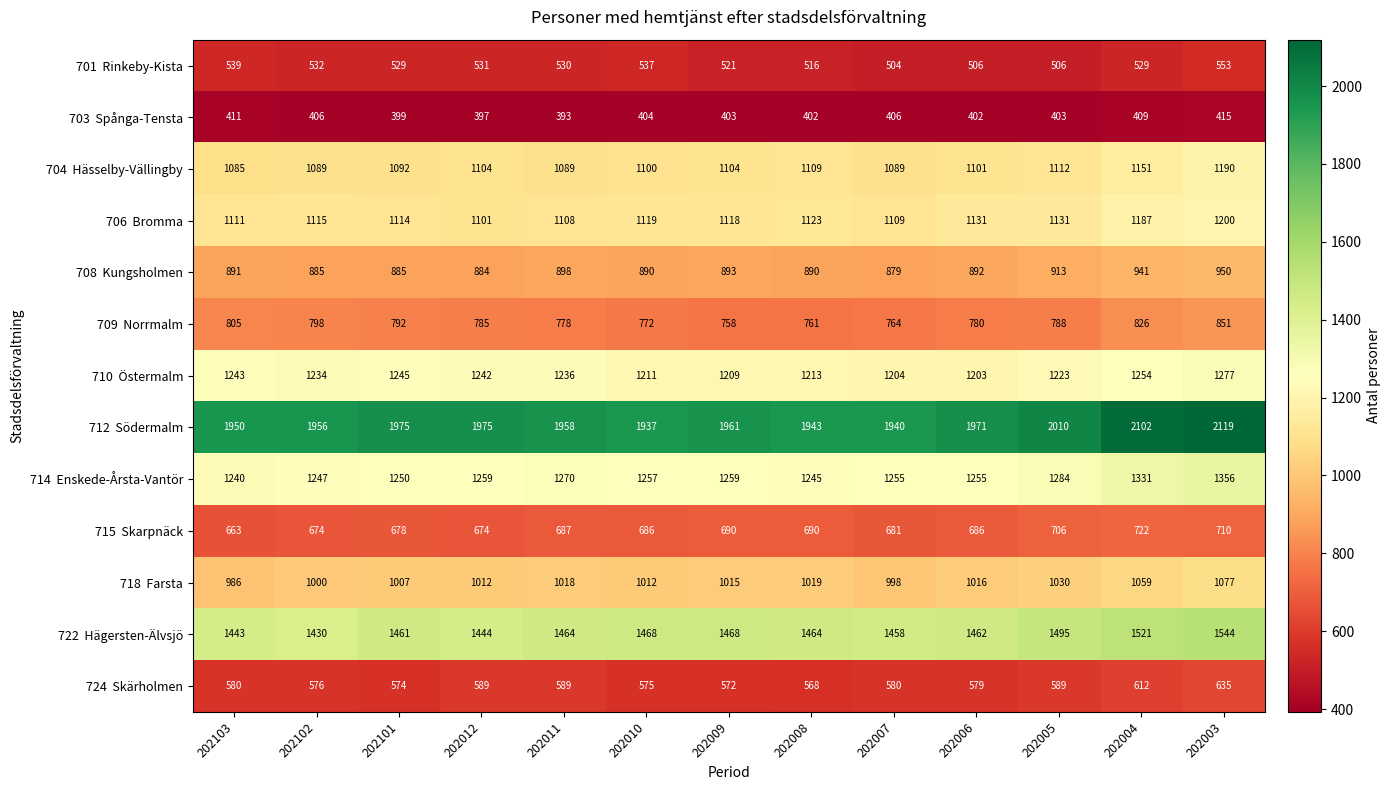

What is the spread (max minus min) of values at 202007?

1534